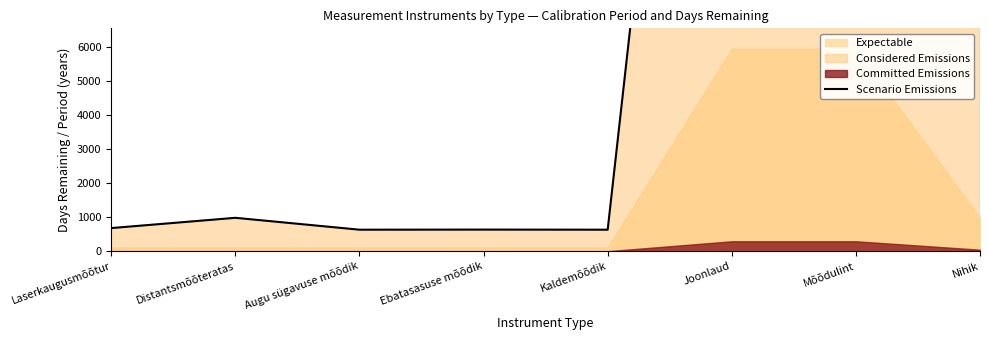

What position from the left is Distantsmõõteratas?

2